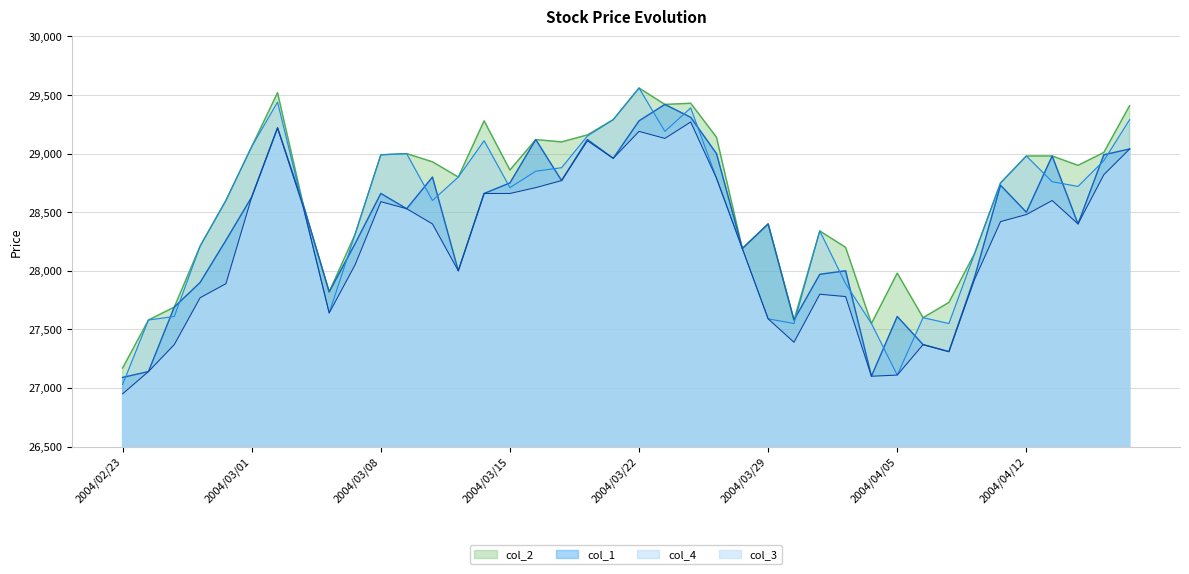

What is the sum of the col_3 values at 2004/03/08 and 2004/03/11?

56590